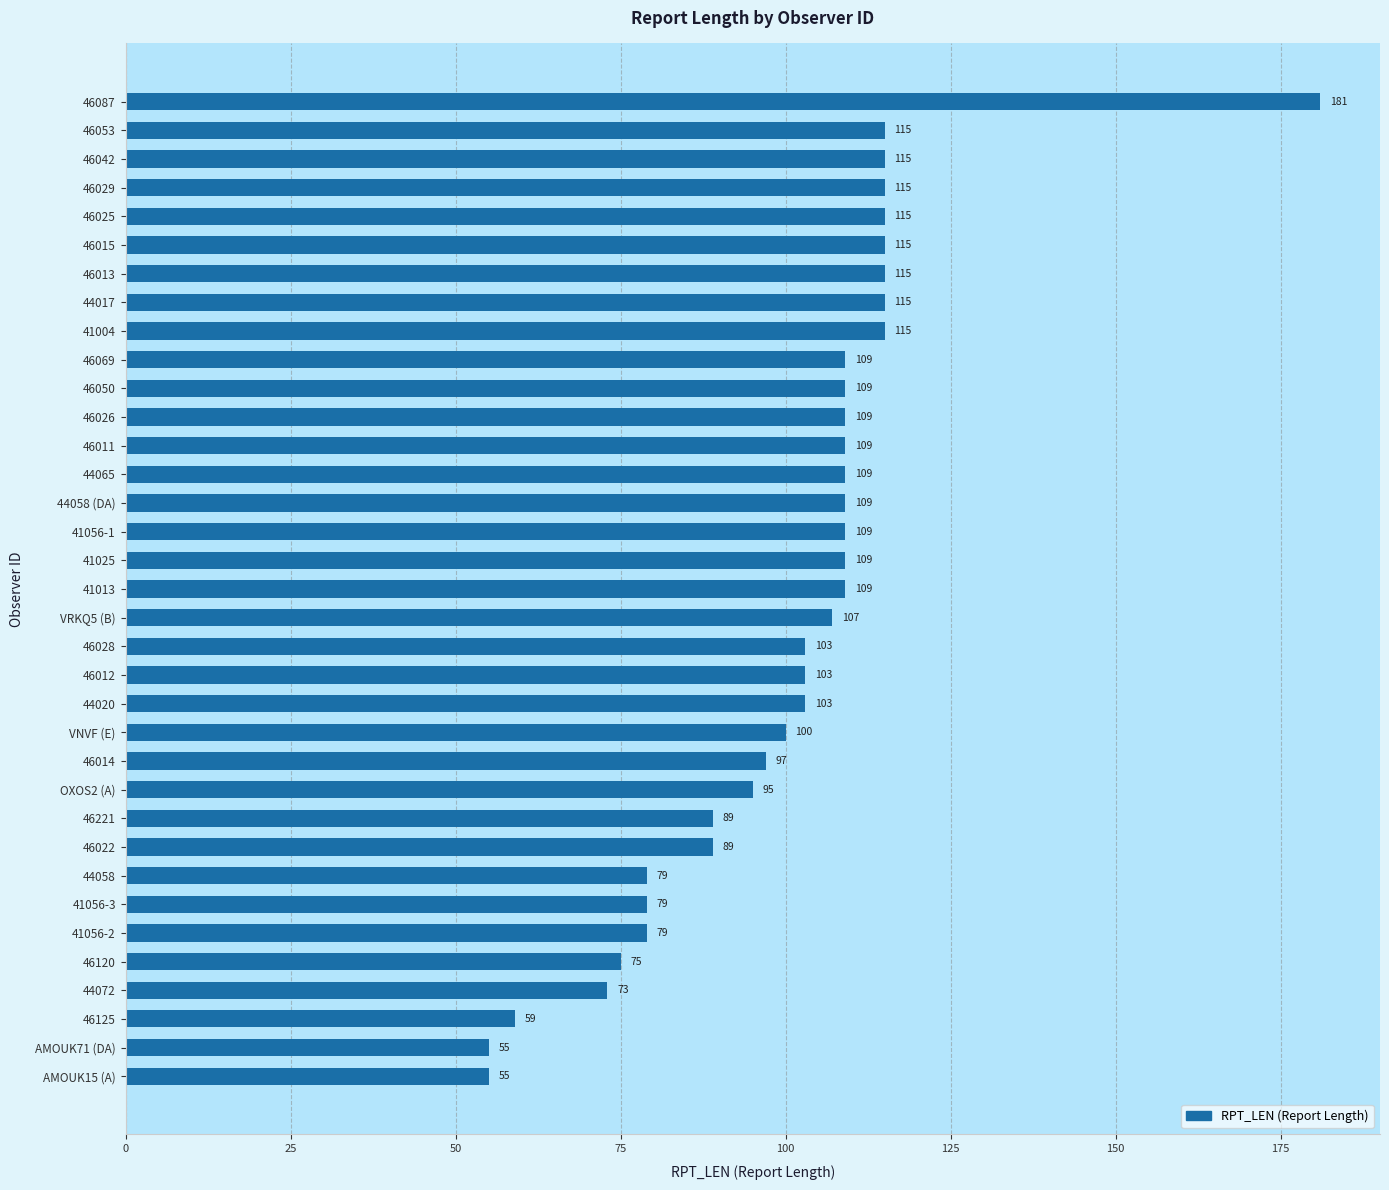

Approximately how many times larger is the value at 41004 compared to 46028?

1.1